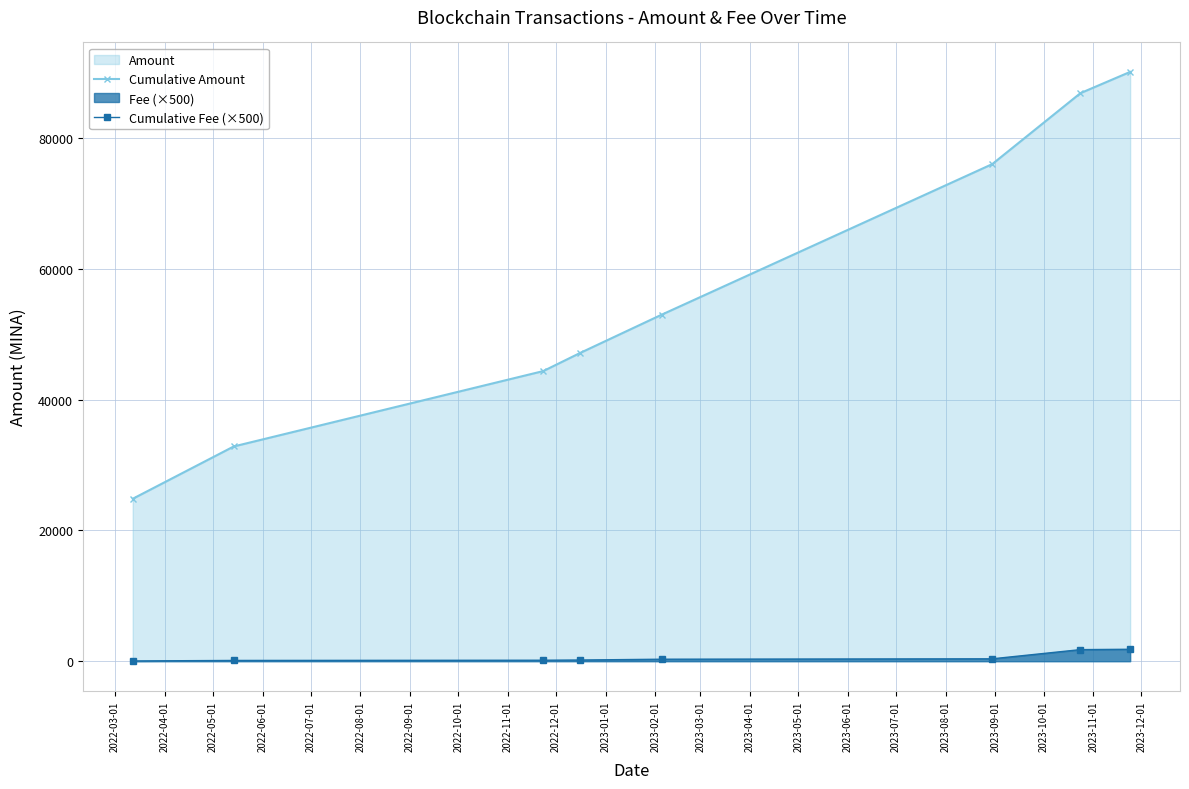

Rank the series by their maximum value, from highest to lowest.

Cumulative Amount, Cumulative Fee (×500)